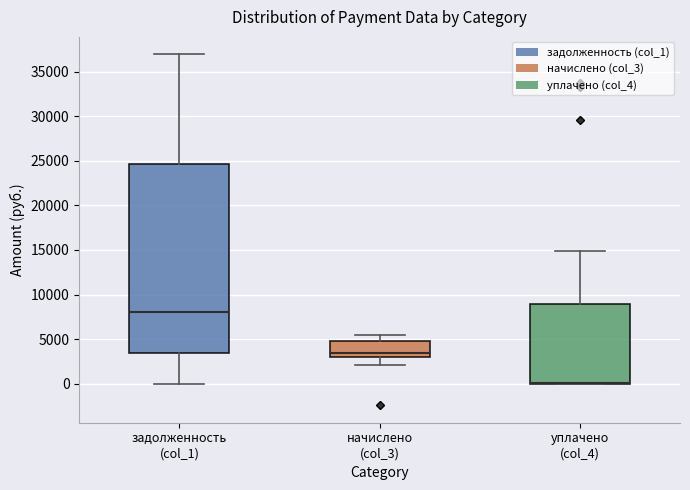

Where does the upper whisker of the box for задолженность (col_1) end on the y-axis? The values are not printed on the chart, so give them approximately, as read against the axis.

37000